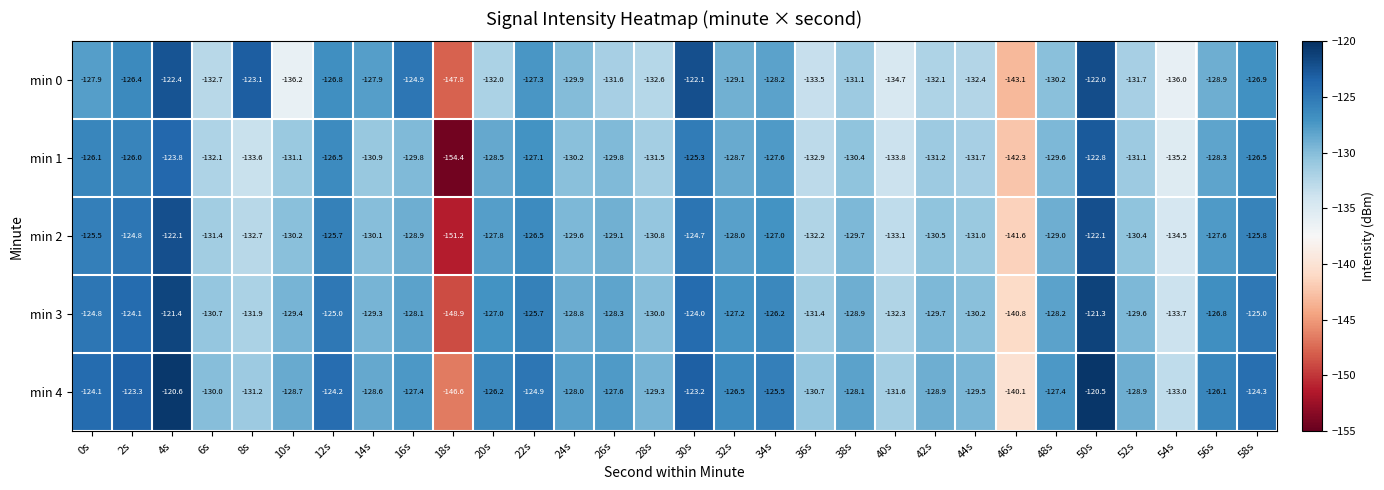

What is the difference between the maximum and minimum values in the min 3 series?

27.6